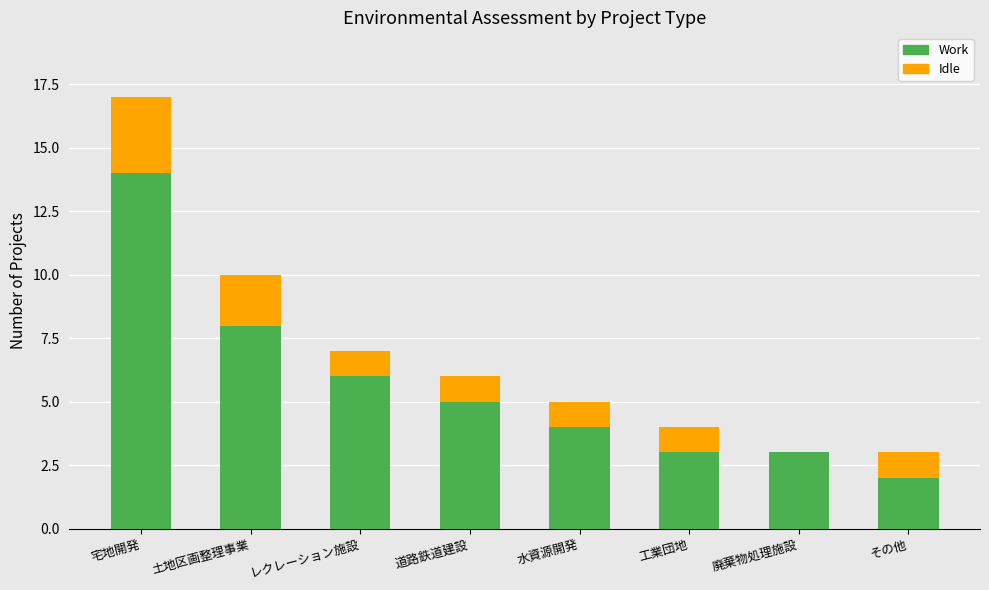

What is the sum of all Work values?

45